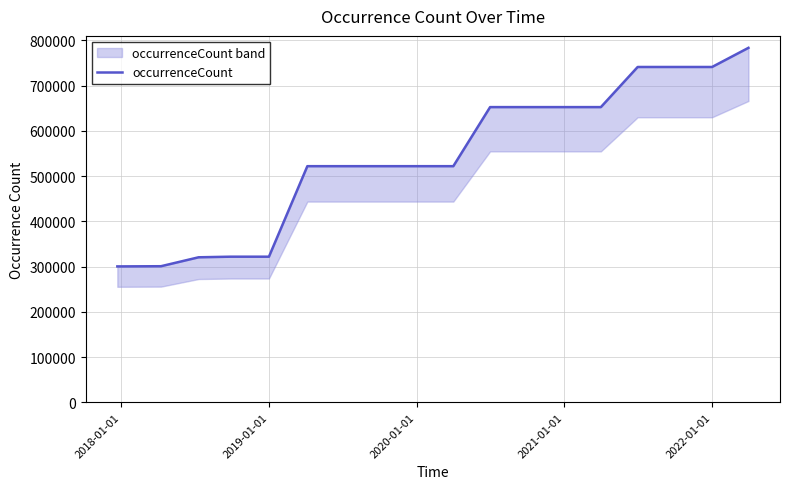

Is it true that the value at 11 is 1013612?

False